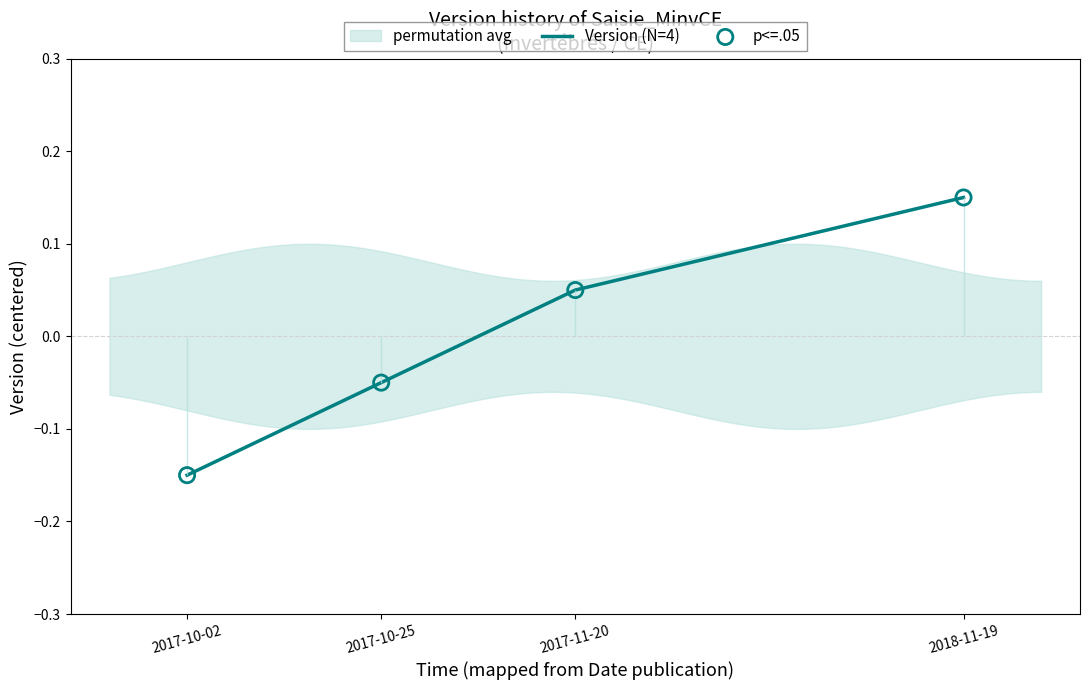

At which label does Version (N=4) reach its peak?

2018-11-19